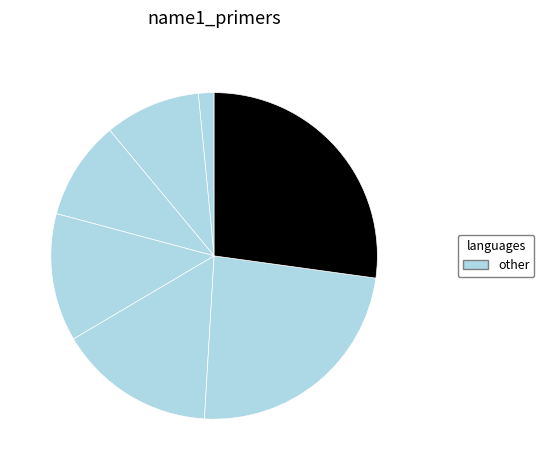

To the nearest percent, what is the difference between the largest and smallest slice percentages?

26%